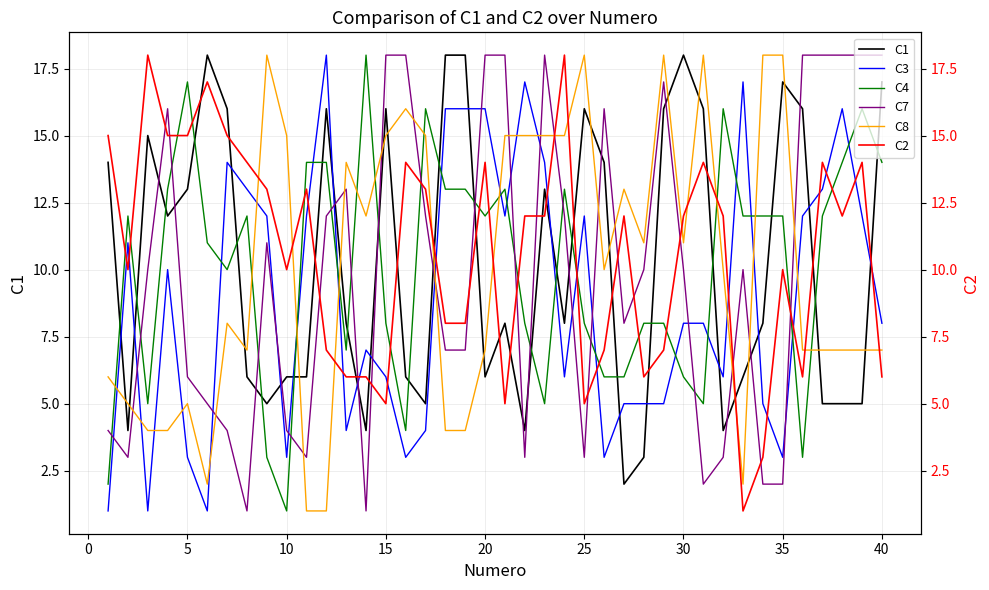

What is the sum of the C1 values at 35 and 5?

30